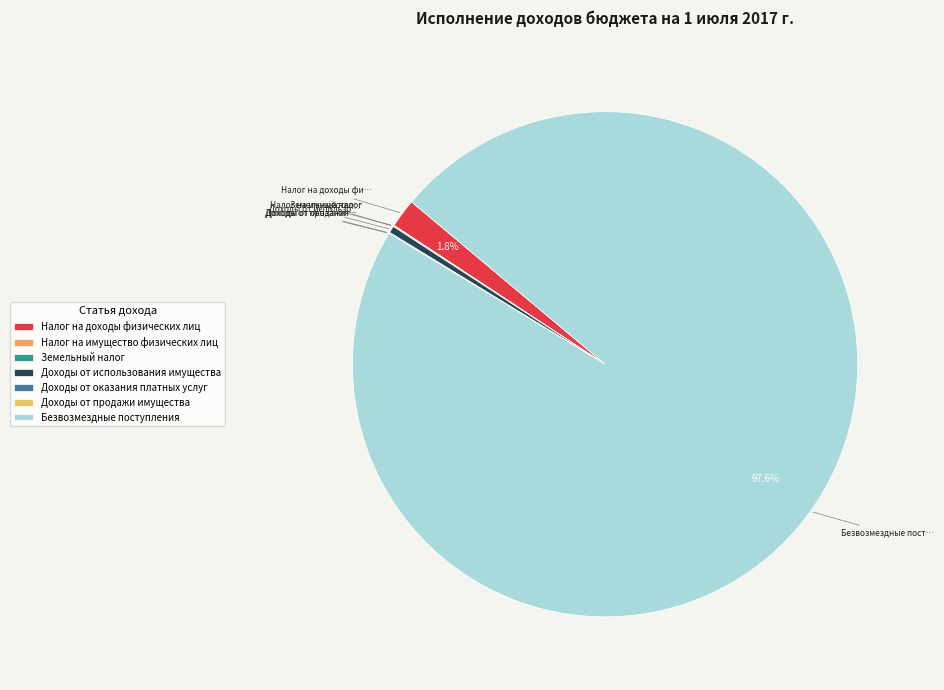

Approximately how many times larger is the value at Безвозмездные поступления compared to Земельный налог?

7769.8